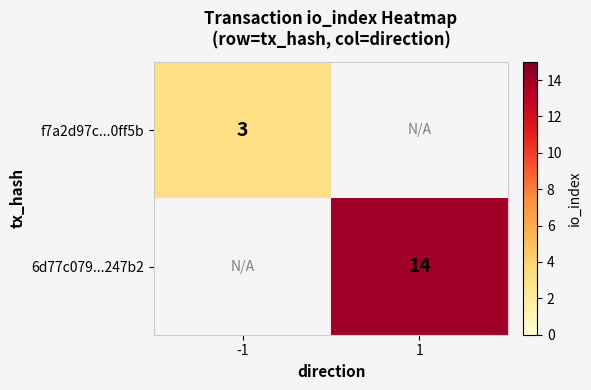

Is the value of f7a2d97c...0ff5b at -1 greater than the value of 6d77c079...247b2 at 1?

No